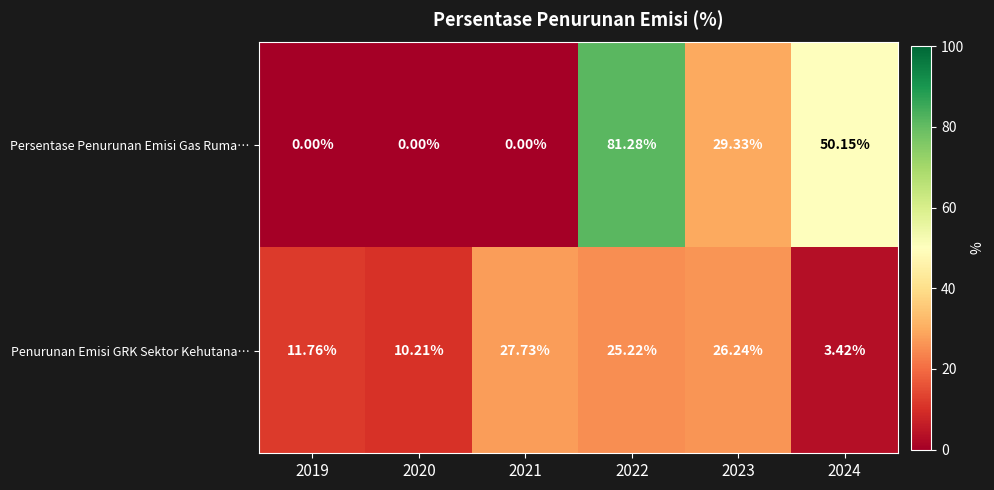

List the series in order of their overall mean, lowest first.

Penurunan Emisi GRK Sektor Kehutana…, Persentase Penurunan Emisi Gas Ruma…